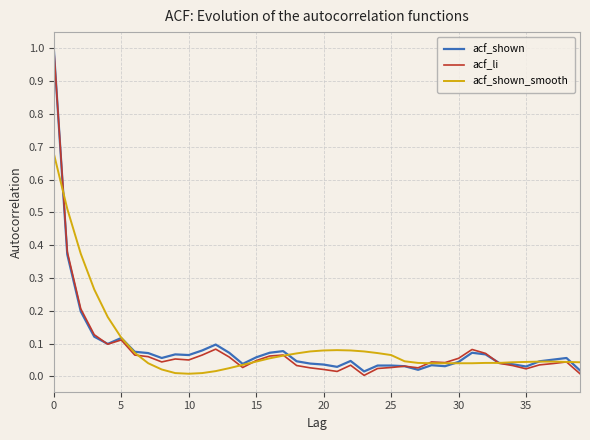

What is the greatest value displayed?

1.0